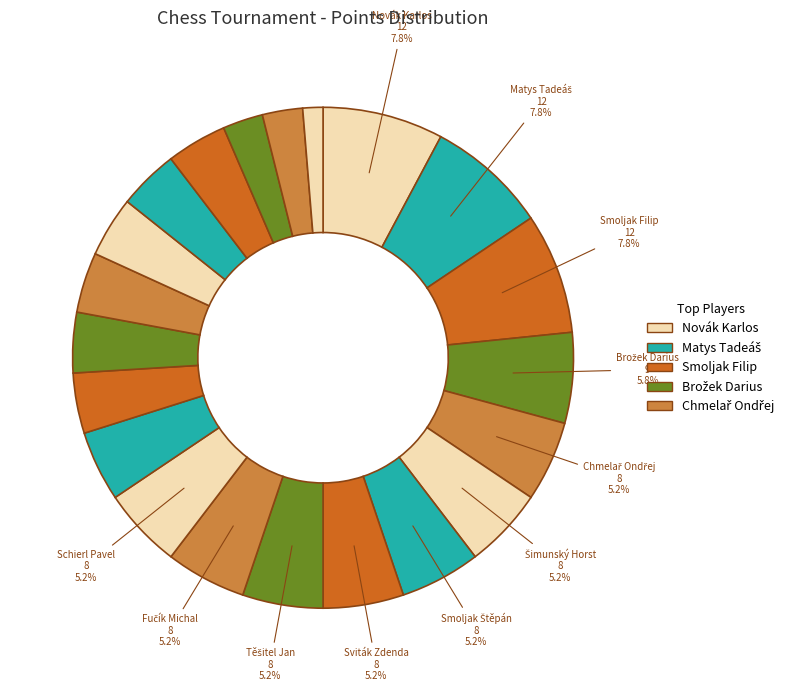

Count the number of slices in the pie.

21